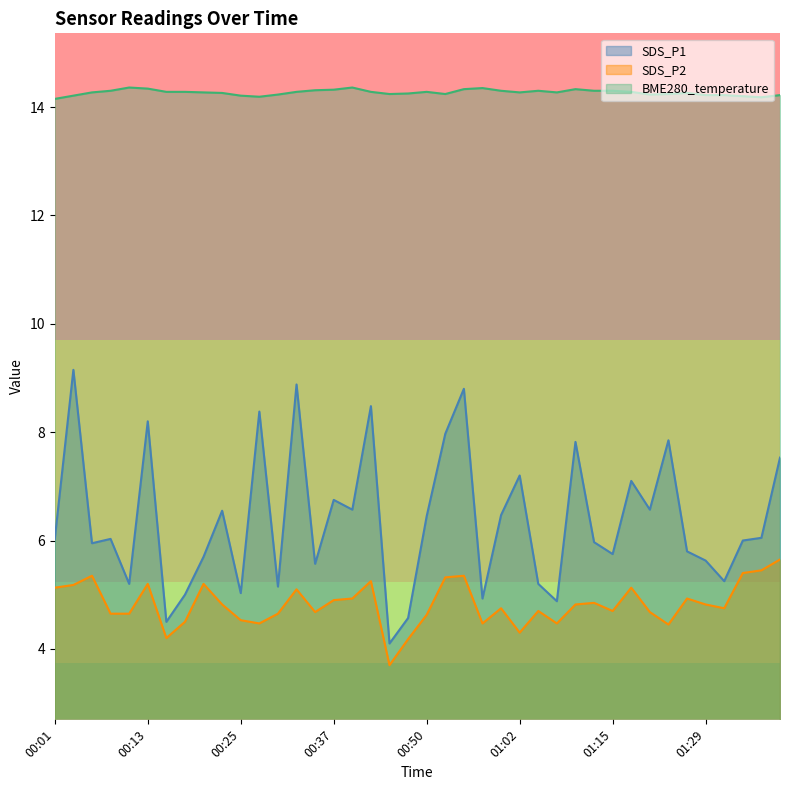

What is the sum of the BME280_temperature values at 00:58 and 00:37?

28.7